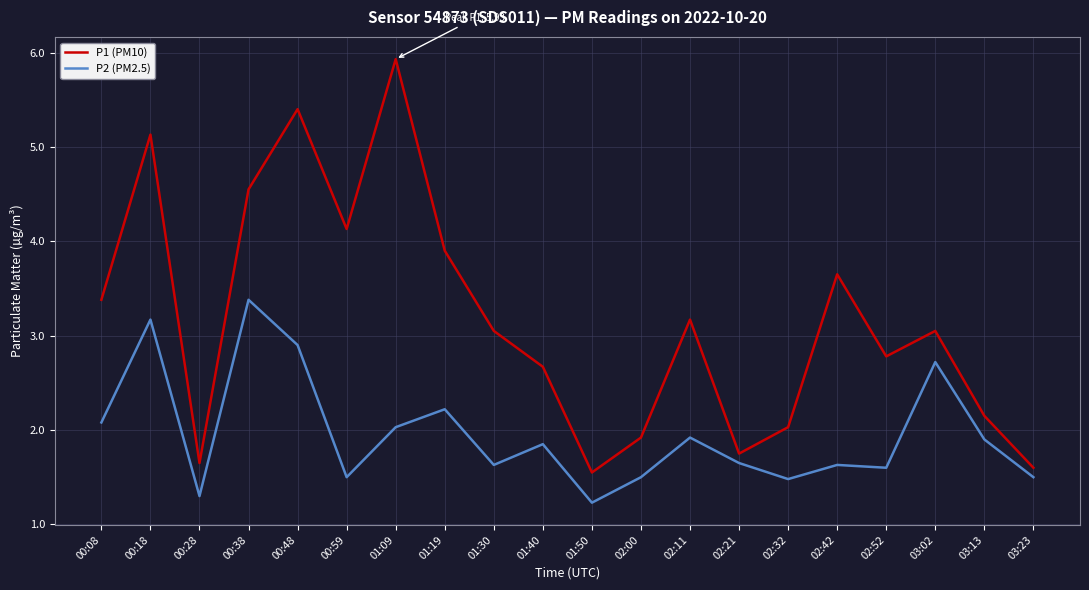

The value of P2 (PM2.5) at 02:11 is 1.9. True or false?

True